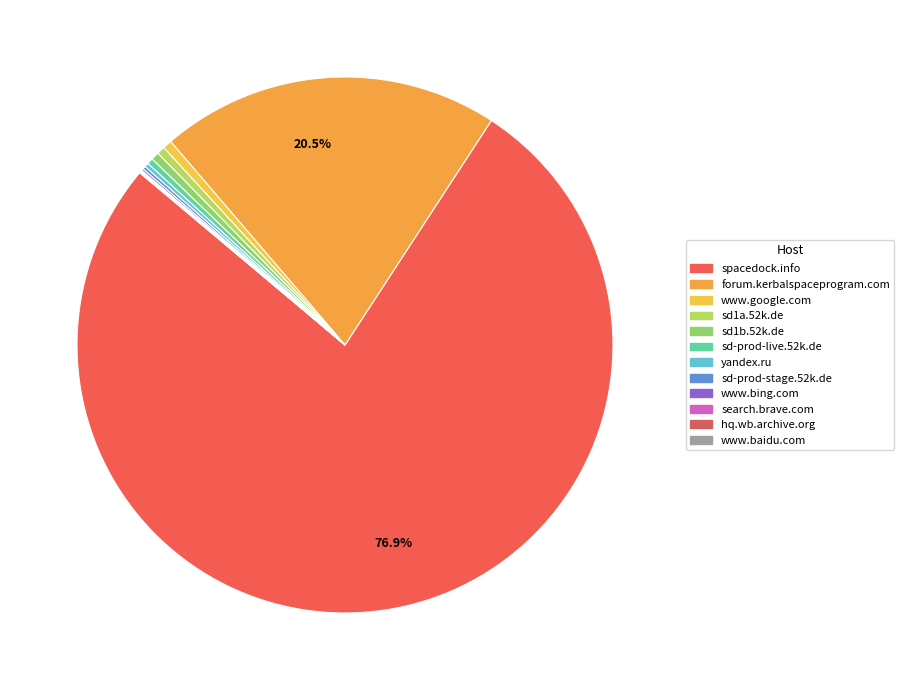

Which slice represents more than half of the pie?

spacedock.info